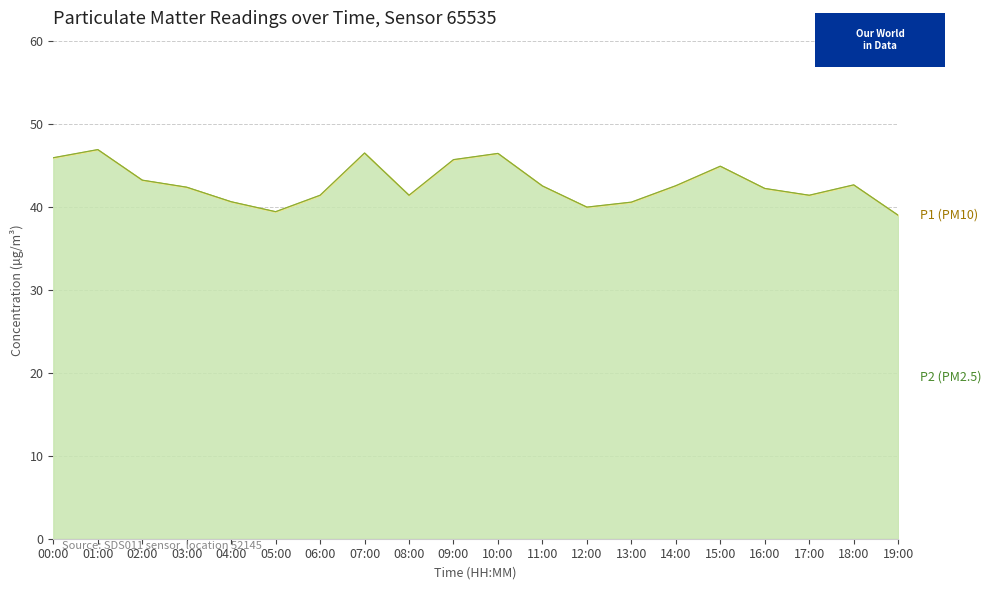

Where does the data first go above 42?

00:00